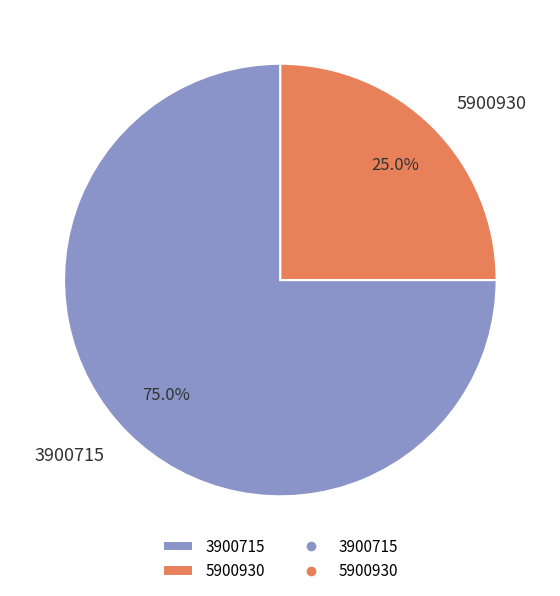

Between 5900930 and 3900715, which is larger?

3900715